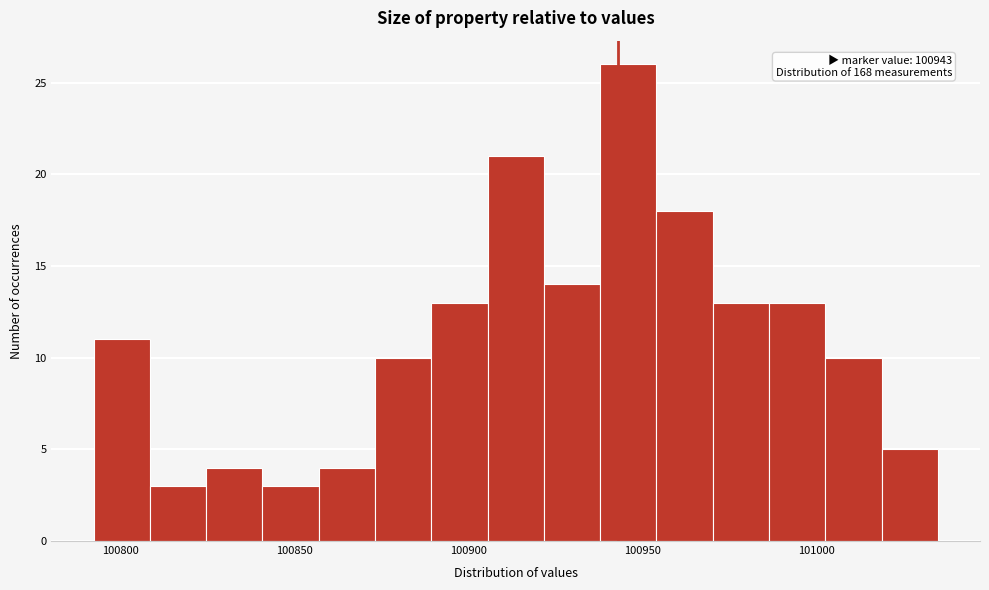

Around what value on the x-axis is the tallest bar? Give the approximate position of its centre, as read against the axis.

100945